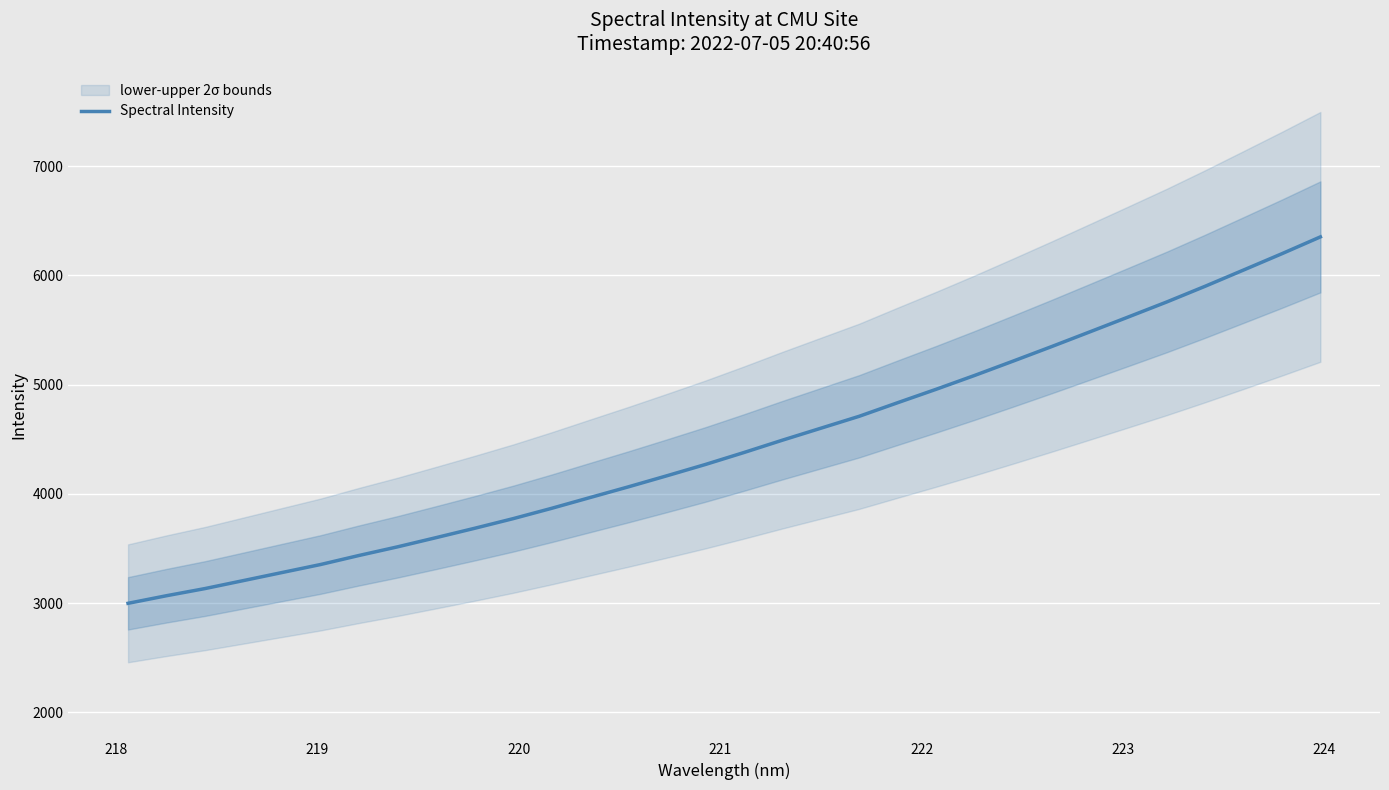

What is the minimum value for Spectral Intensity?

2998.7